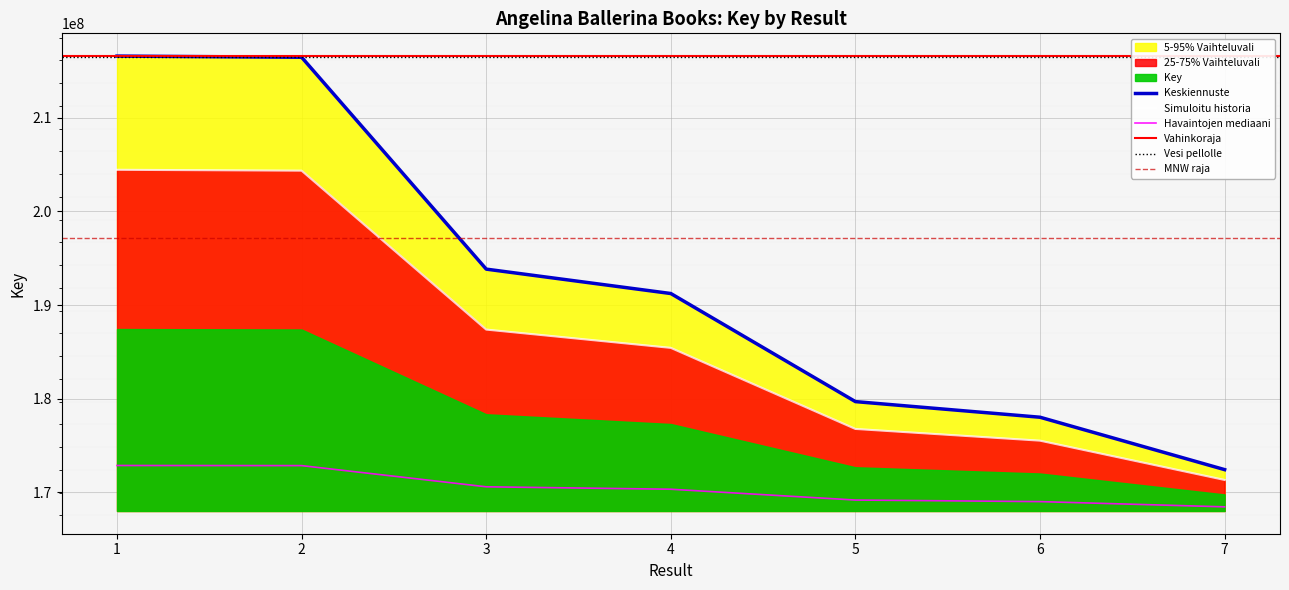

What is the change in value from 2 to 5?

-27574124.2